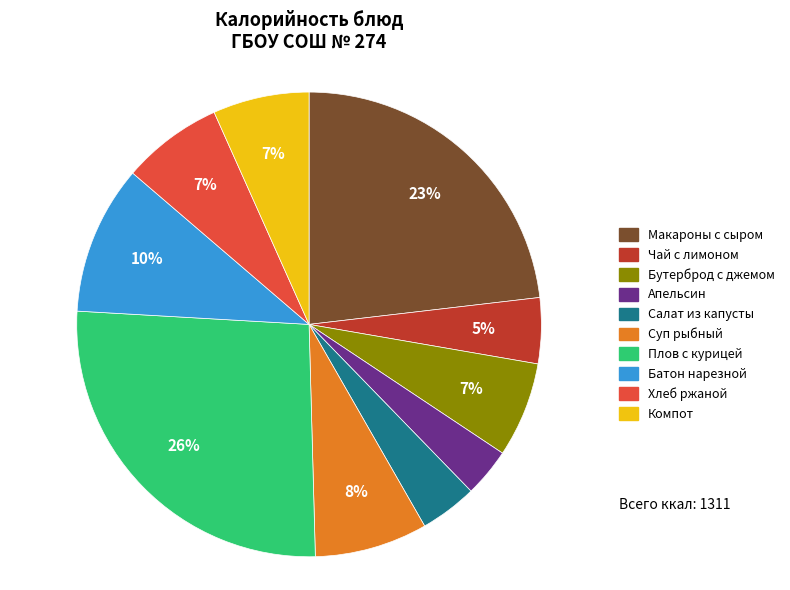

To the nearest percent, what is the average slice percentage?

10%